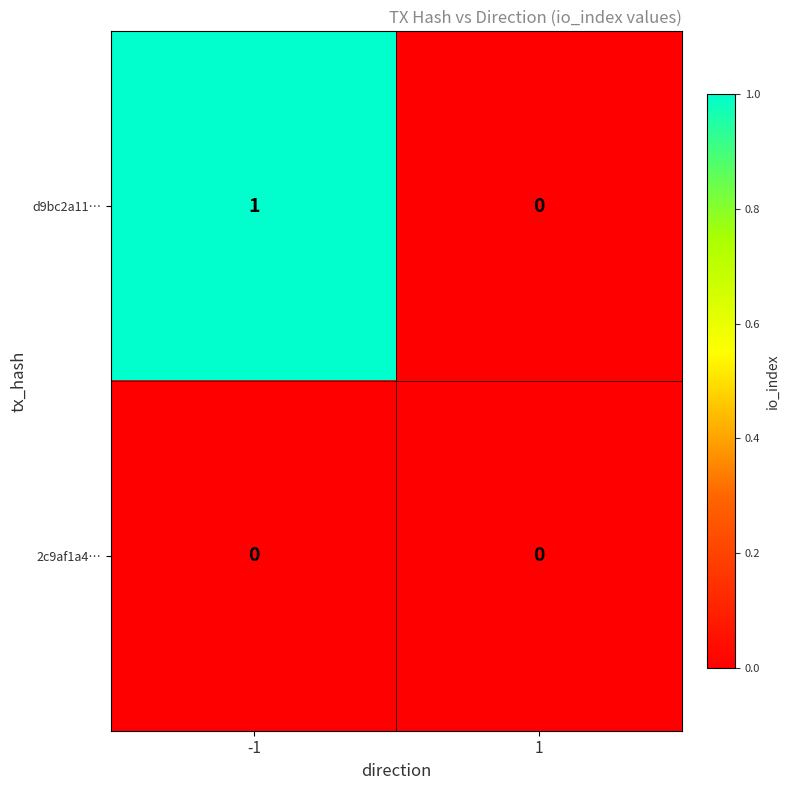

Is it true that d9bc2a11… equals 2 at -1?

False